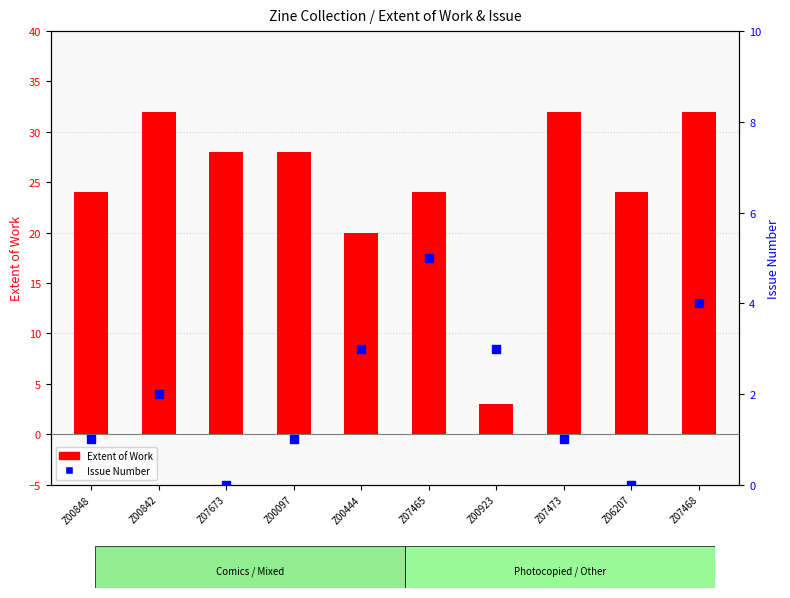

Which series has the largest total across all categories?

Extent of Work